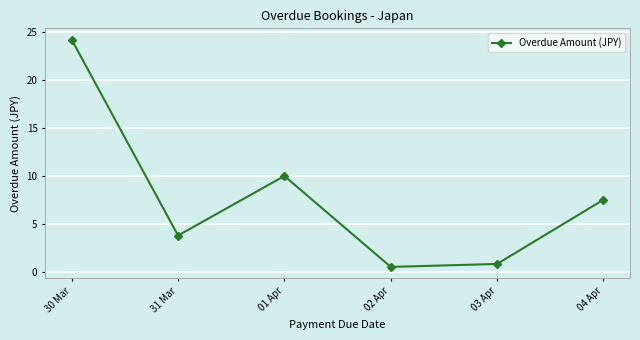

How many points are higher than both their immediate neighbors (excluding endpoints)?

1